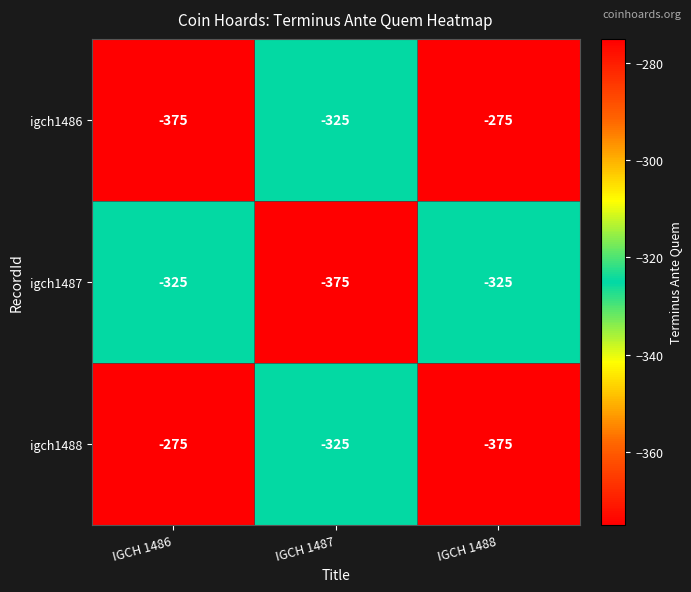

At which label does igch1486 first exceed -325?

IGCH 1488